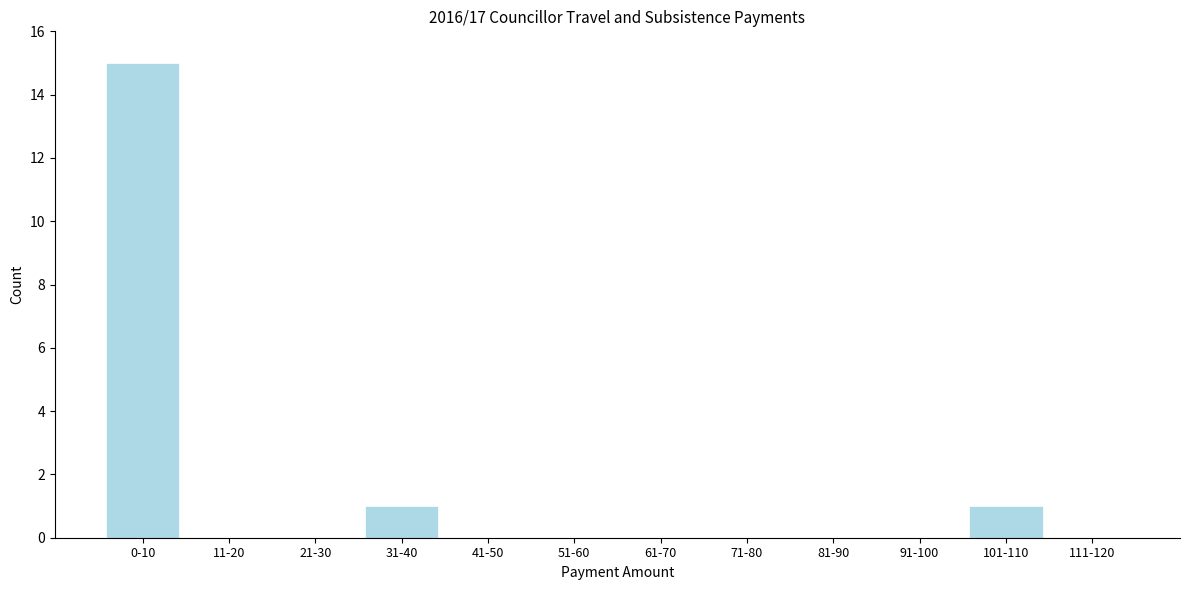

Reading left to right, transcribe all the data shown in this chart.

0-10=15	11-20=0	21-30=0	31-40=1	41-50=0	51-60=0	61-70=0	71-80=0	81-90=0	91-100=0	101-110=1	111-120=0